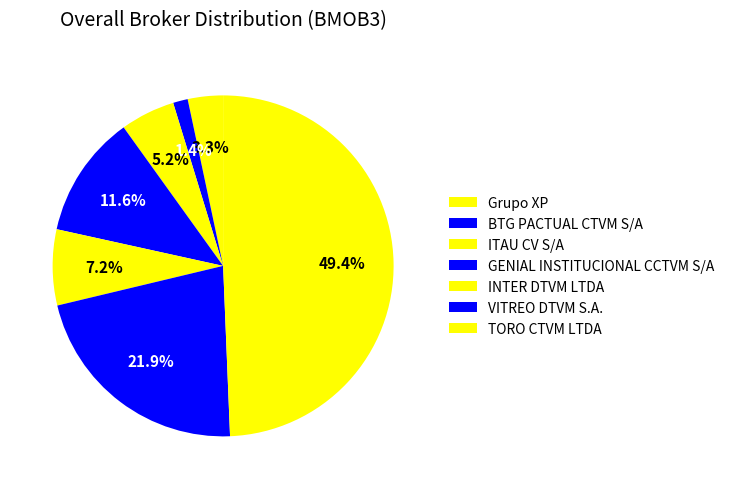

Count the number of slices in the pie.

7